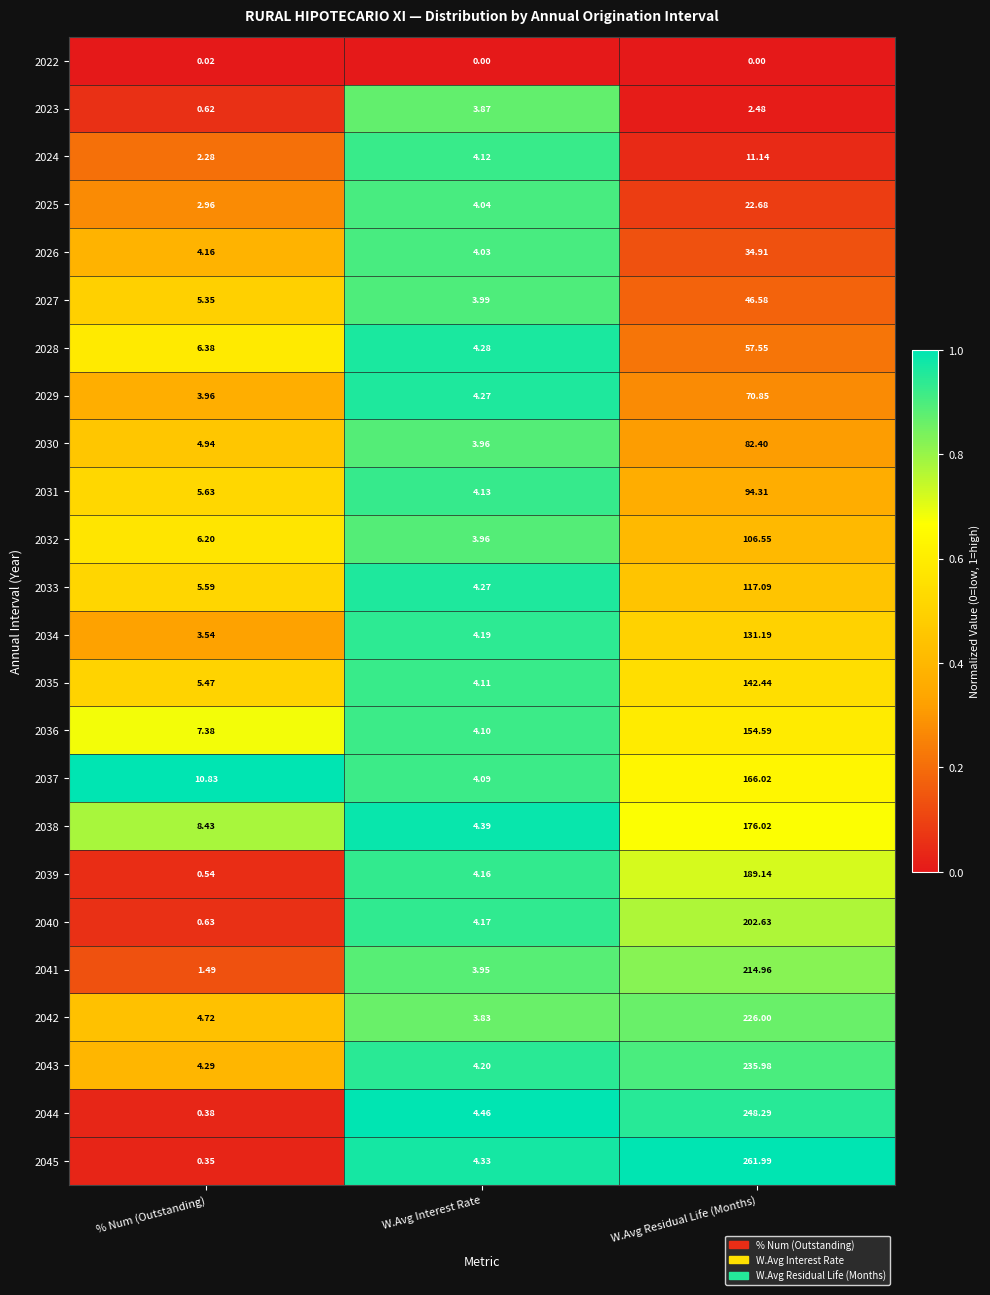

At which category does the chart reach its peak across all series?

W.Avg Residual Life (Months)